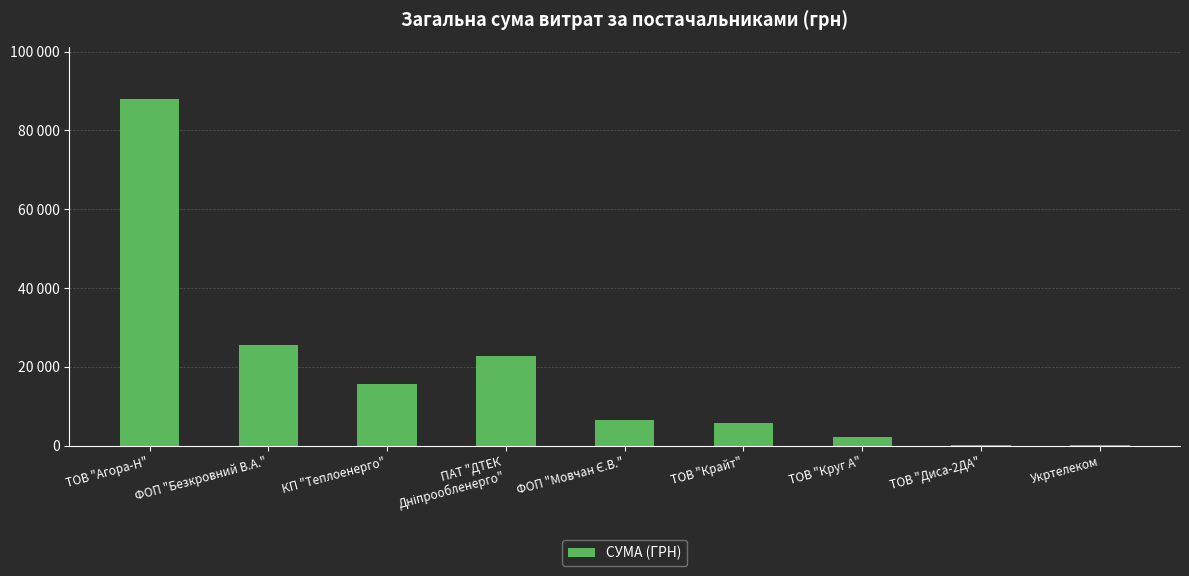

What is the sum of all values?

166610.1